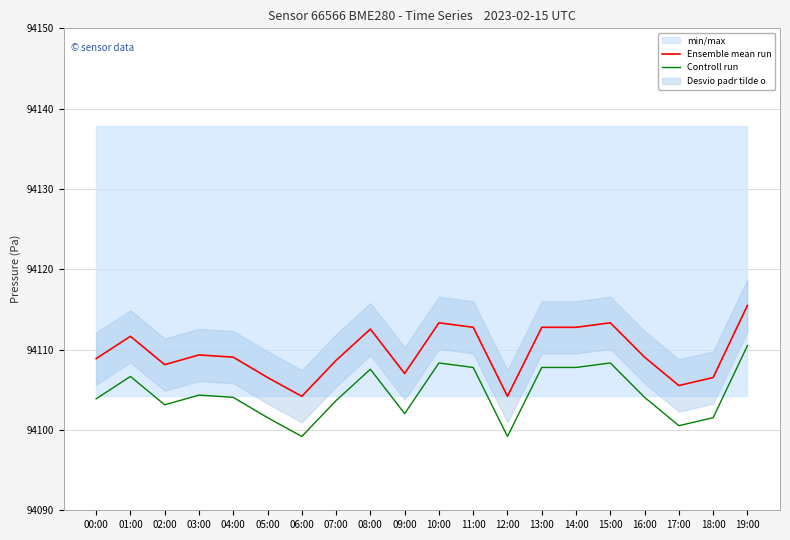

True or false: Controll run and Ensemble mean run cross at least once.

False